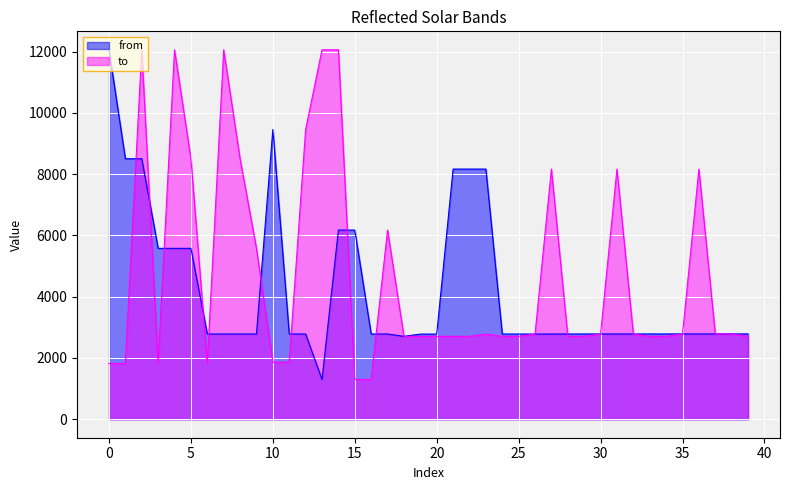

What is the smallest value displayed?

1298